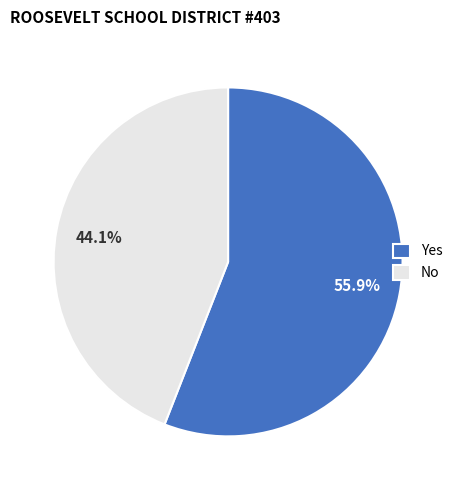

Combined, do No and Yes account for over 50%?

Yes